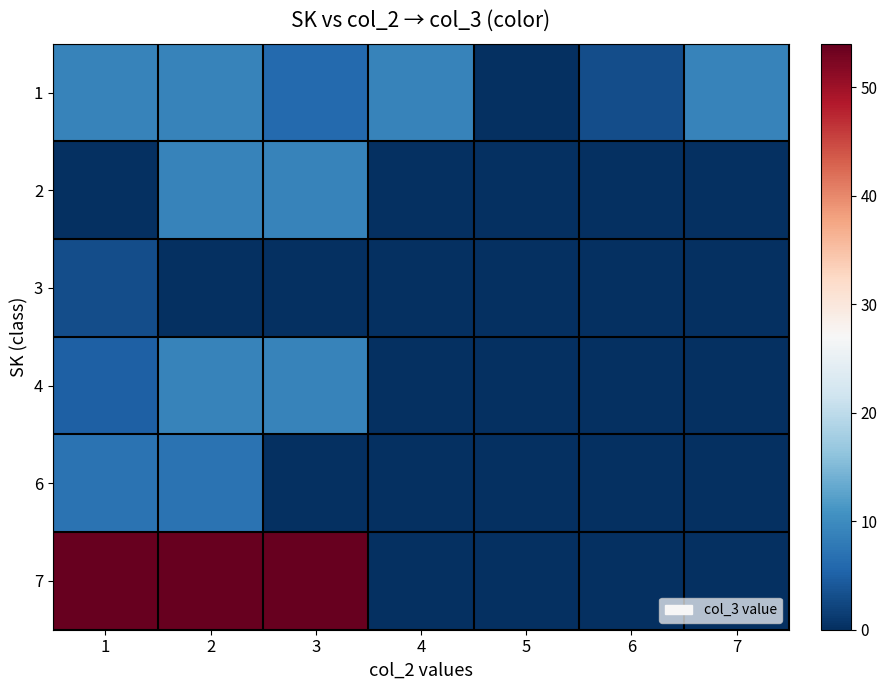

Which series has the widest spread of values?

7